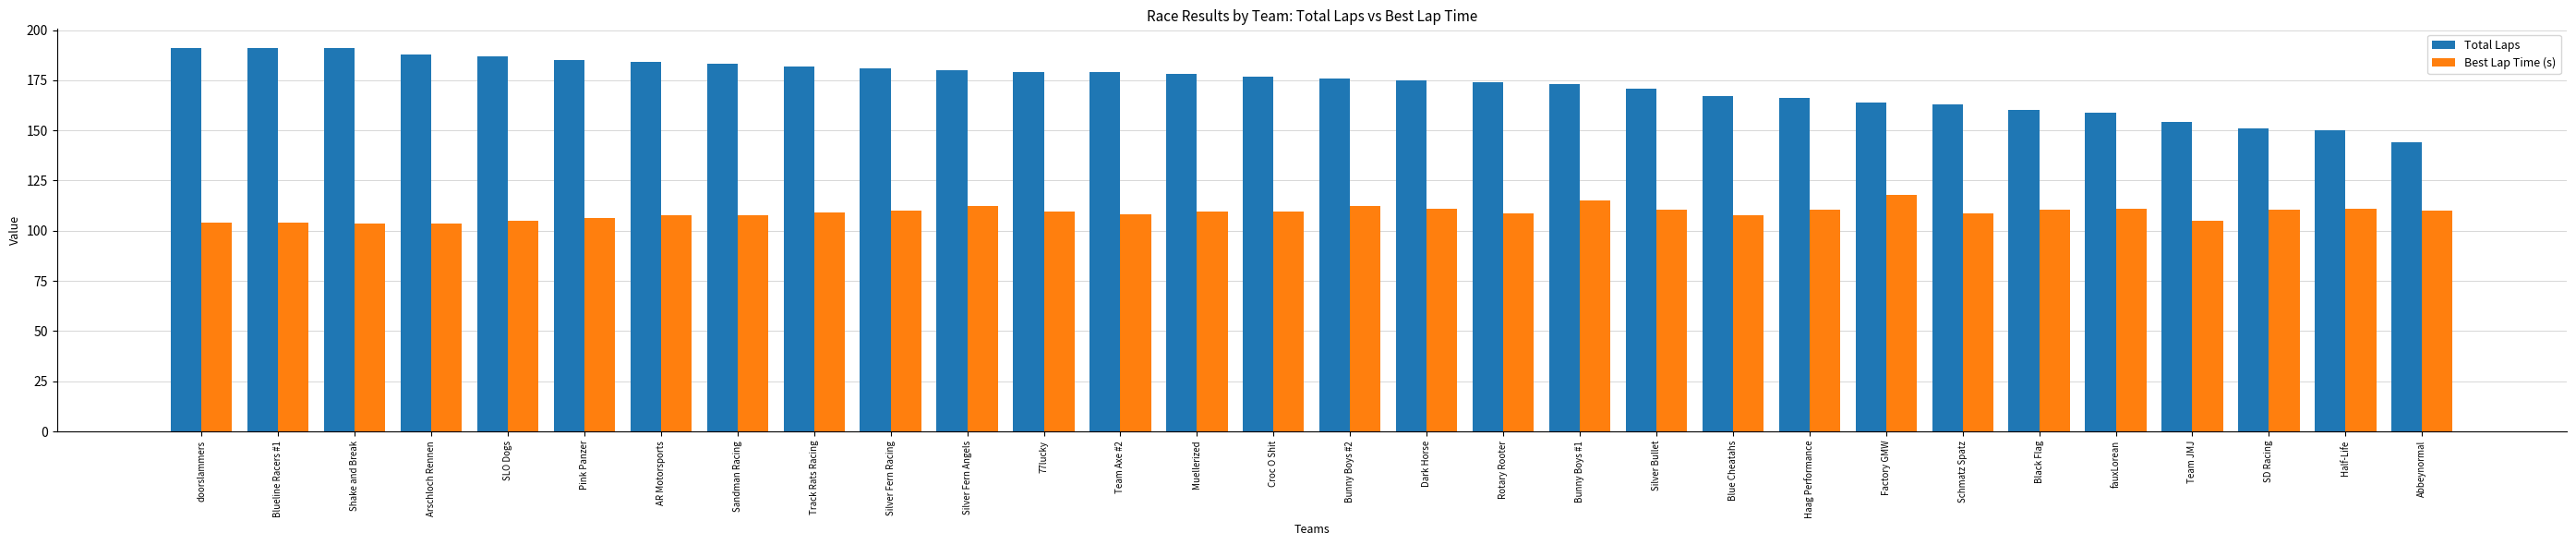

What is the greatest value displayed?

191.0